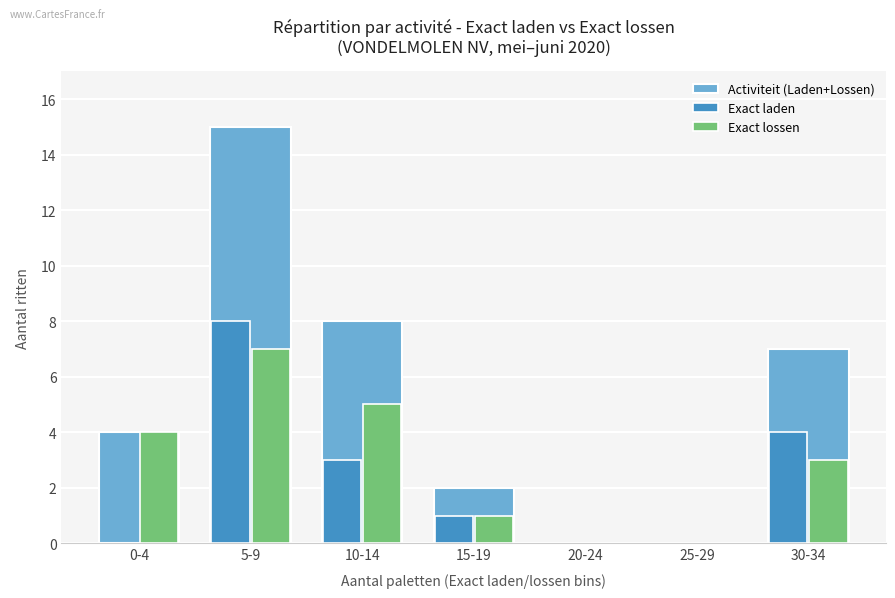

True or false: Exact laden has a value of 3 at 25-29.

False